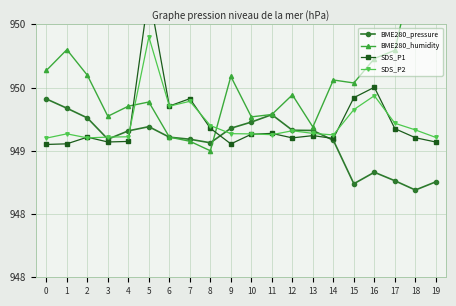

What is the difference between the maximum and minimum values in the BME280_humidity series?

1.5